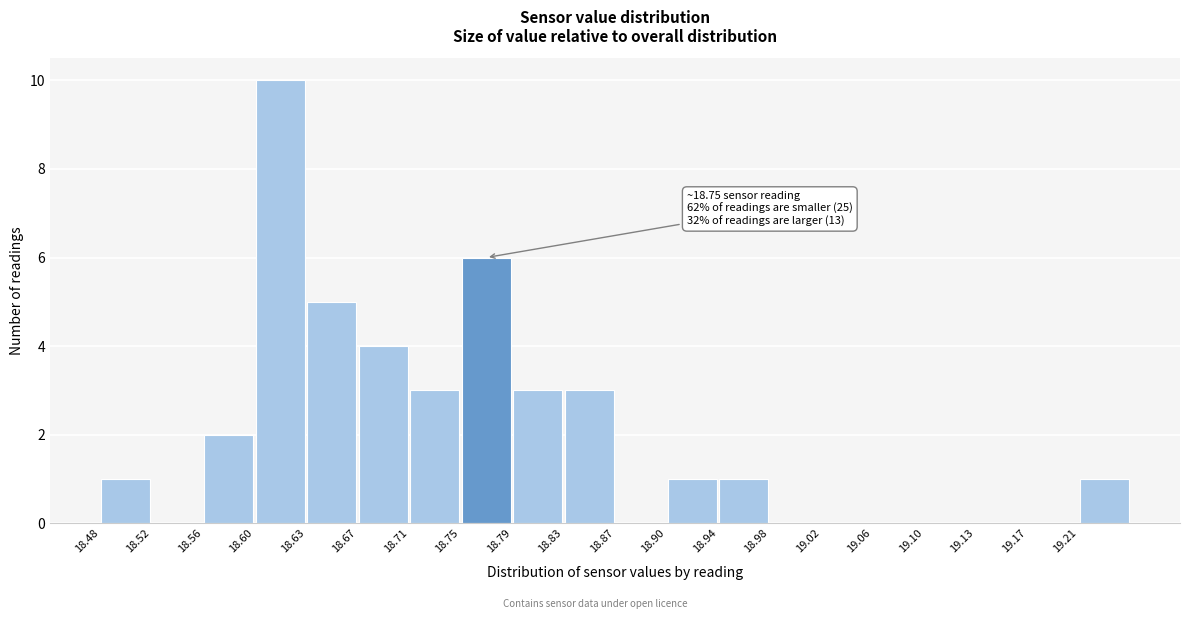

Which range on the x-axis has the tallest bar?

18.595 to 18.635